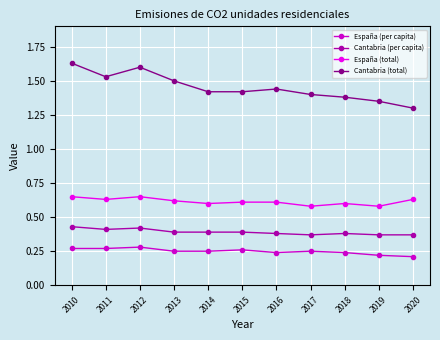

Count the España (per capita) values in the range 0 to 1.

11